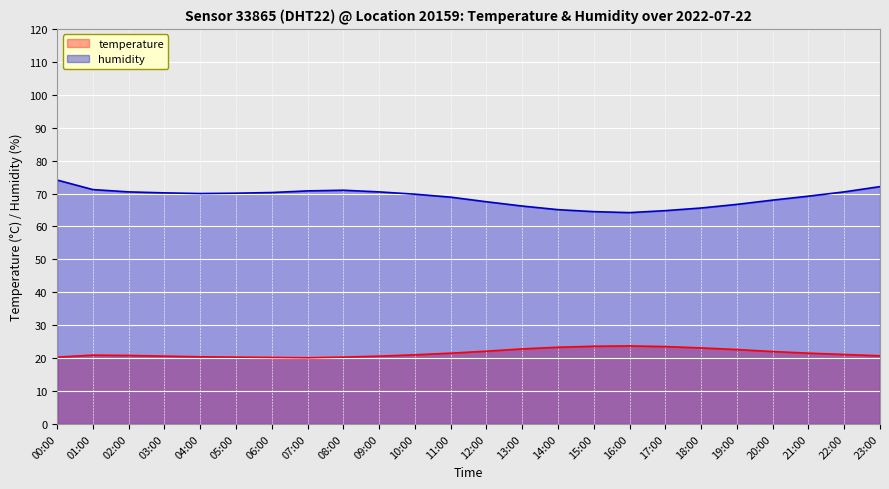

How many lines are shown in the chart?

2